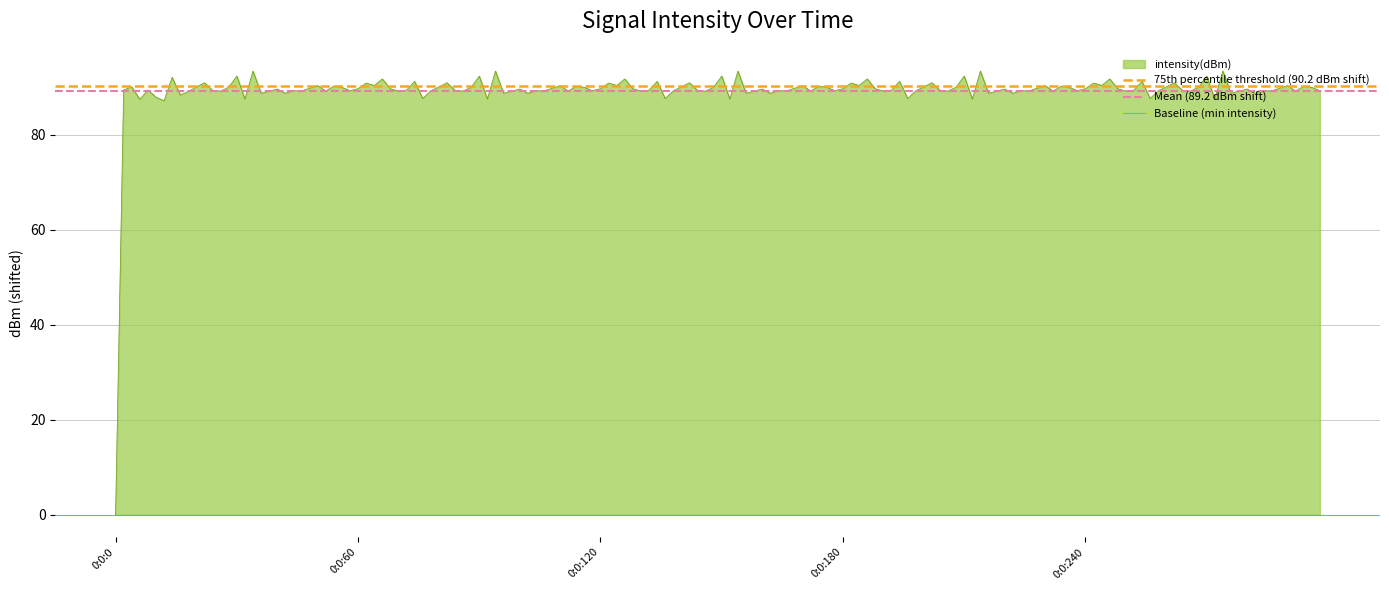

What is the highest value of the 75th percentile threshold (90.2 dBm shift) series?

90.2